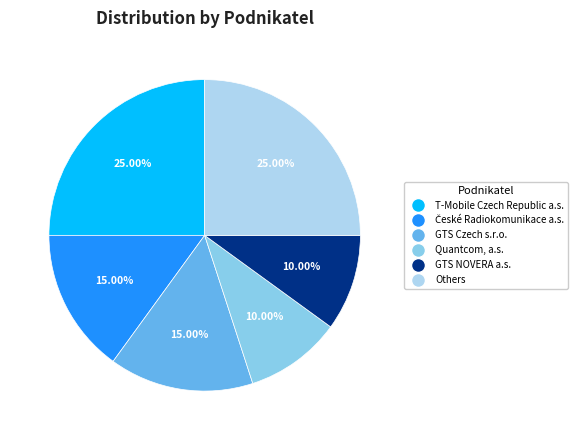

Is there a majority slice in this chart?

No